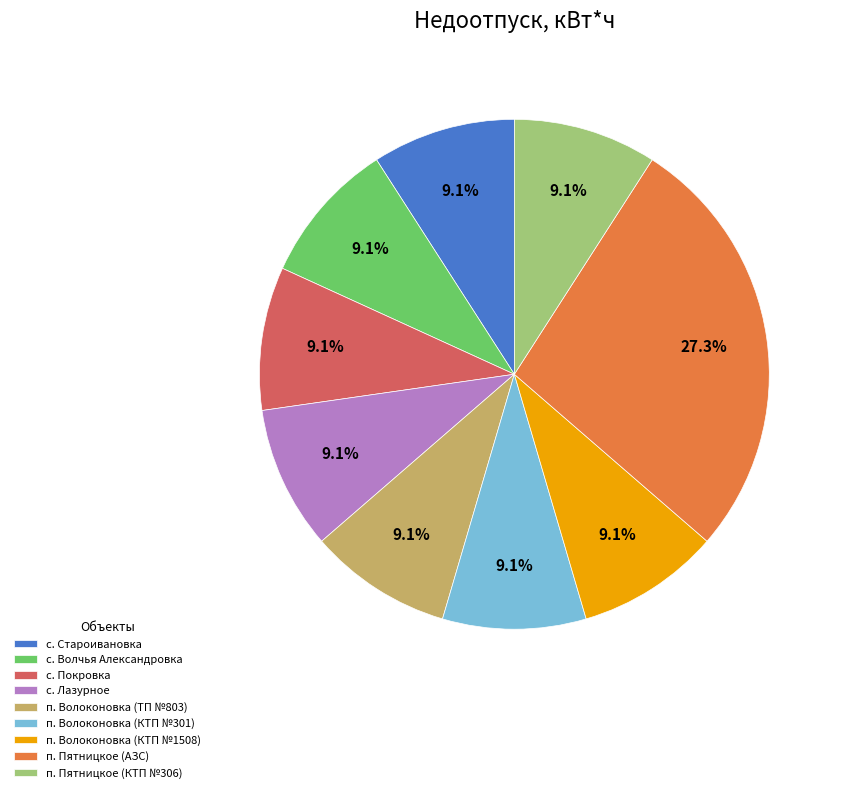

Which category has the biggest portion of the pie?

п. Пятницкое (АЗС)